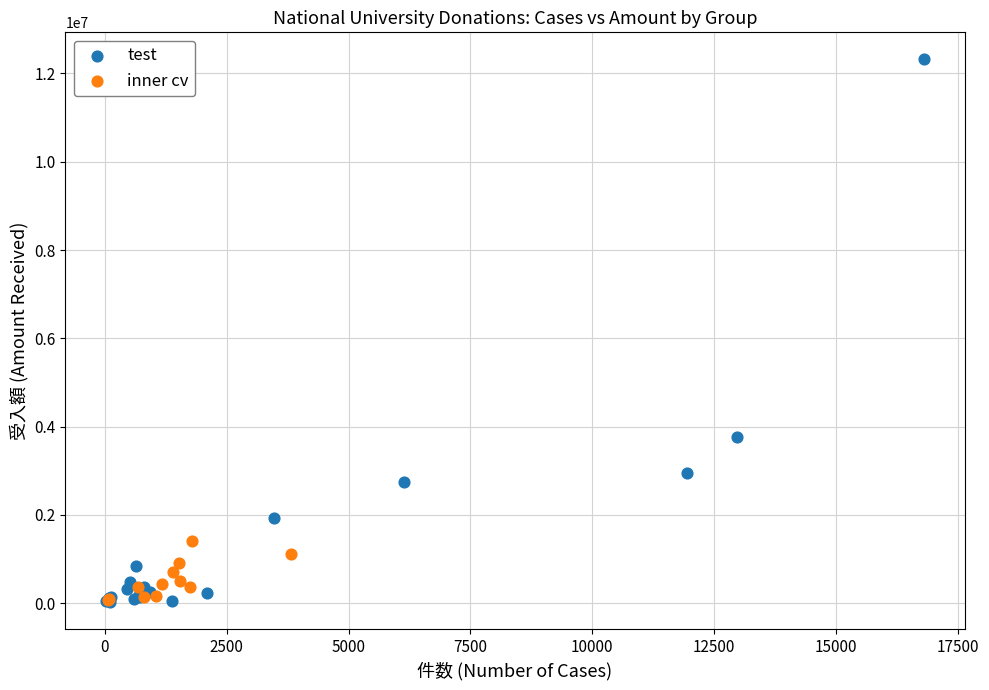

Which series contains the highest Y value?

test